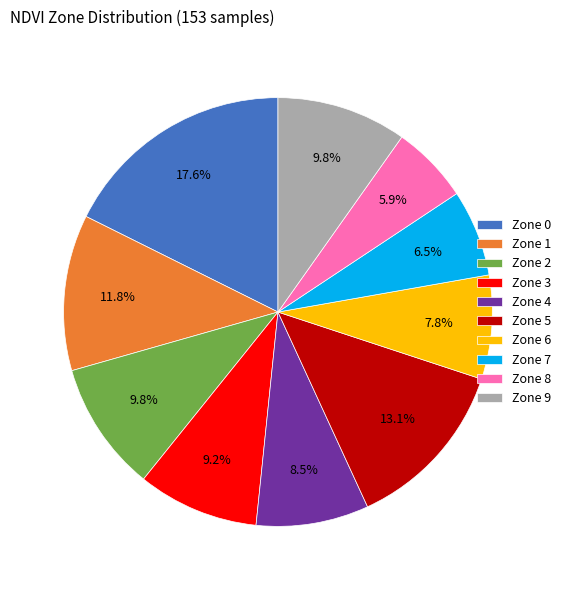

Count the number of slices in the pie.

10